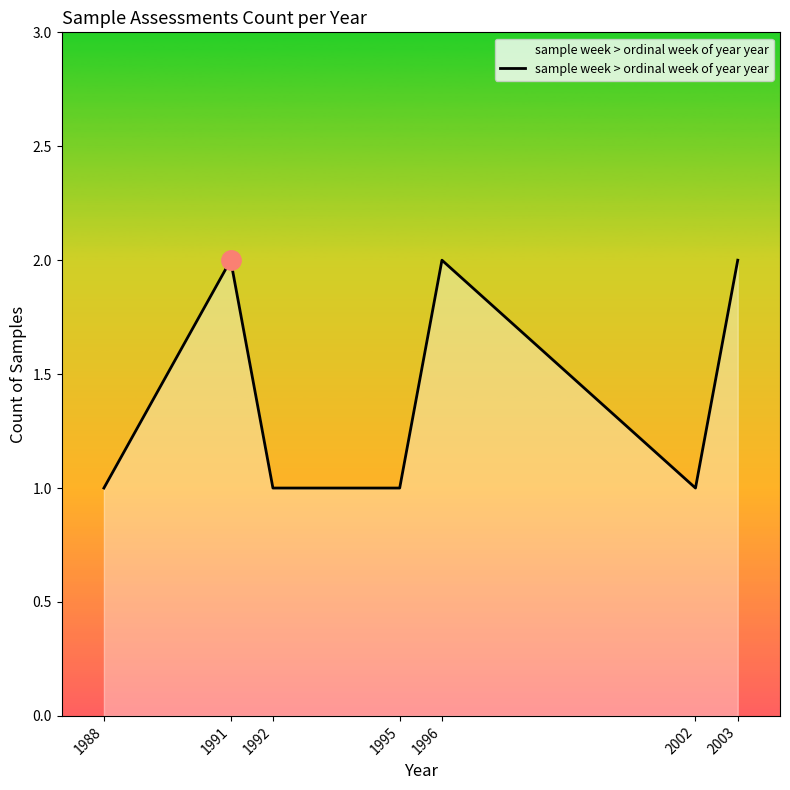

Count the values in the range 1 to 2.

7